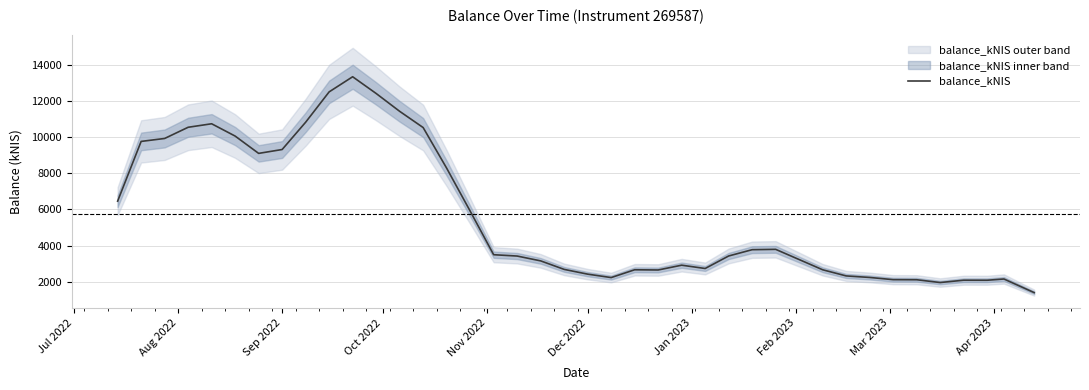

What is the greatest value displayed?

13361.5